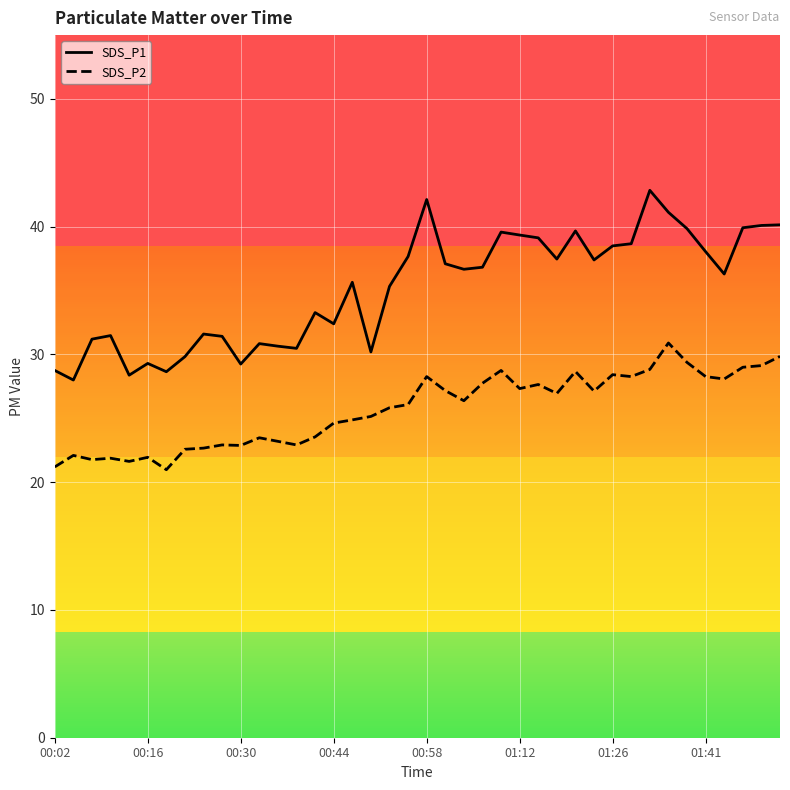

What is the highest value of the SDS_P1 series?

42.9